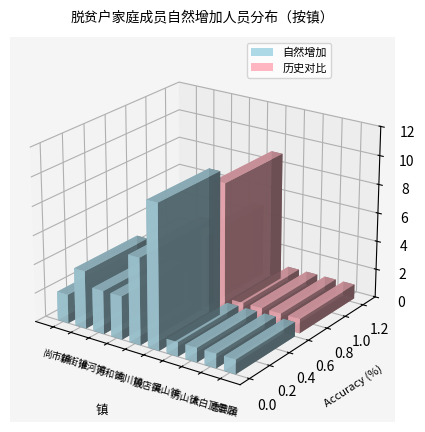

Count the number of categories in the chart.

10